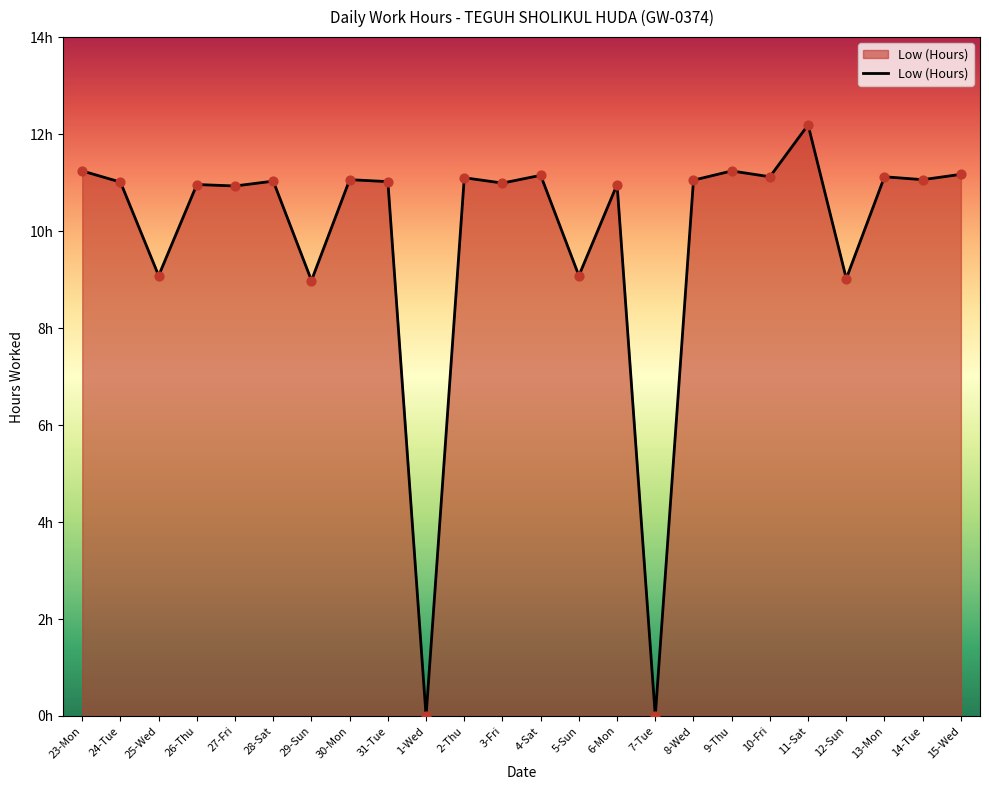

Approximately how many times larger is the value at 25-Wed compared to 9-Thu?

0.8